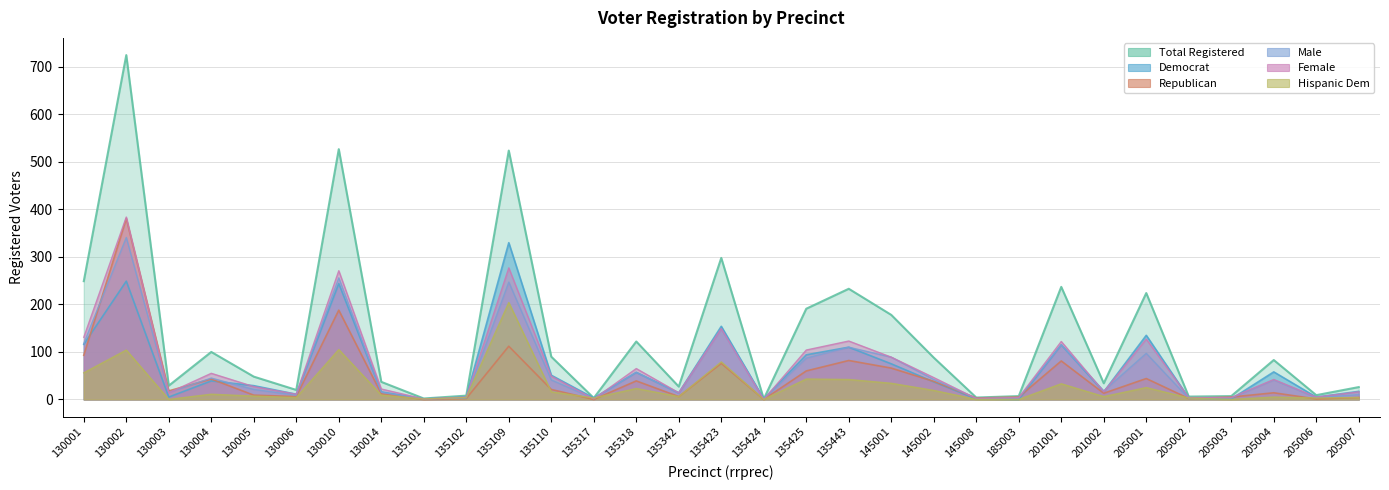

Reading left to right, transcribe all the data shown in this chart.

totreg_r: 130001=249	130002=725	130003=29	130004=100	130005=48	130006=20	130010=527	130014=37	135101=2	135102=8	135109=524	135110=90	135317=3	135318=122	135342=27	135423=298	135424=1	135425=191	135443=233	145001=178	145002=88	145008=4	185003=7	201001=237	201002=34	205001=224	205002=6	205003=7	205004=83	205006=9	205007=26
dem: 130001=116	130002=249	130003=5	130004=39	130005=29	130006=11	130010=244	130014=16	135101=1	135102=5	135109=330	135110=51	135317=3	135318=57	135342=14	135423=154	135424=1	135425=94	135443=110	145001=75	145002=37	145008=1	185003=0	201001=115	201002=16	205001=135	205002=3	205003=1	205004=58	205006=5	205007=17
rep: 130001=93	130002=381	130003=18	130004=43	130005=9	130006=6	130010=188	130014=12	135101=0	135102=2	135109=112	135110=21	135317=0	135318=39	135342=6	135423=76	135424=0	135425=60	135443=82	145001=66	145002=38	145008=3	185003=5	201001=81	201002=13	205001=44	205002=2	205003=5	205004=14	205006=1	205007=4
male: 130001=118	130002=341	130003=15	130004=45	130005=21	130006=9	130010=256	130014=15	135101=1	135102=3	135109=247	135110=41	135317=2	135318=57	135342=13	135423=149	135424=1	135425=87	135443=110	145001=89	145002=42	145008=2	185003=3	201001=115	201002=18	205001=97	205002=2	205003=3	205004=41	205006=4	205007=10
female: 130001=131	130002=384	130003=14	130004=55	130005=27	130006=11	130010=271	130014=22	135101=1	135102=5	135109=277	135110=49	135317=1	135318=65	135342=14	135423=149	135424=0	135425=104	135443=123	145001=89	145002=46	145008=2	185003=4	201001=122	201002=16	205001=127	205002=4	205003=4	205004=42	205006=5	205007=16
hispdem: 130001=56	130002=104	130003=0	130004=11	130005=7	130006=4	130010=105	130014=9	135101=1	135102=4	135109=204	135110=16	135317=3	135318=23	135342=6	135423=79	135424=0	135425=43	135443=42	145001=34	145002=19	145008=0	185003=0	201001=33	201002=6	205001=25	205002=3	205003=0	205004=5	205006=3	205007=4